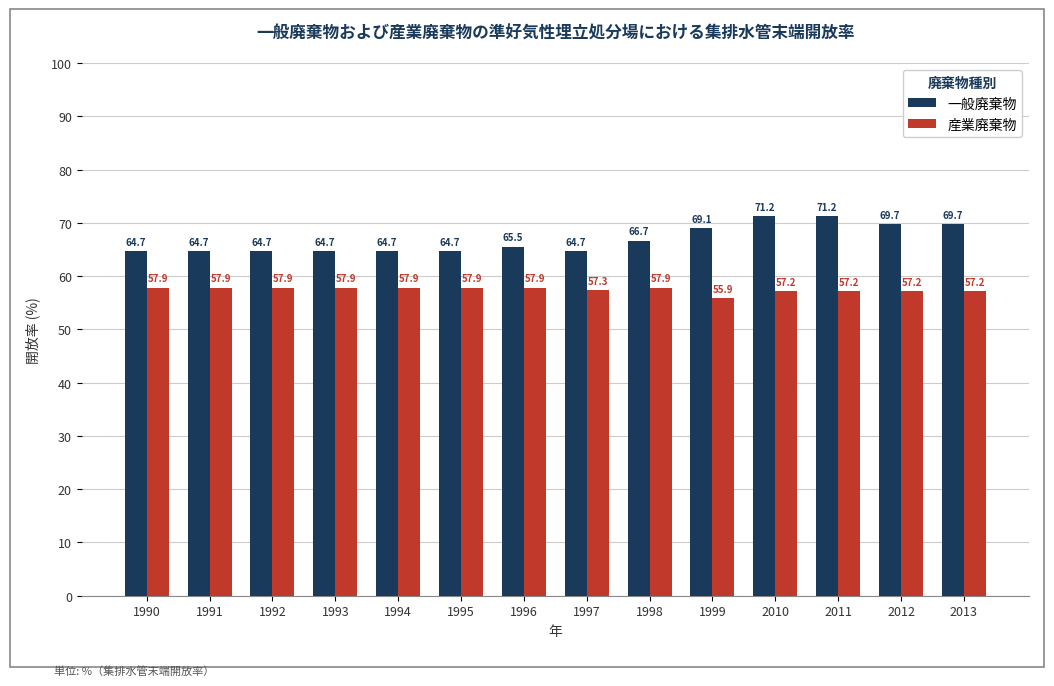

What are all the series names shown in the legend?

一般廃棄物, 産業廃棄物